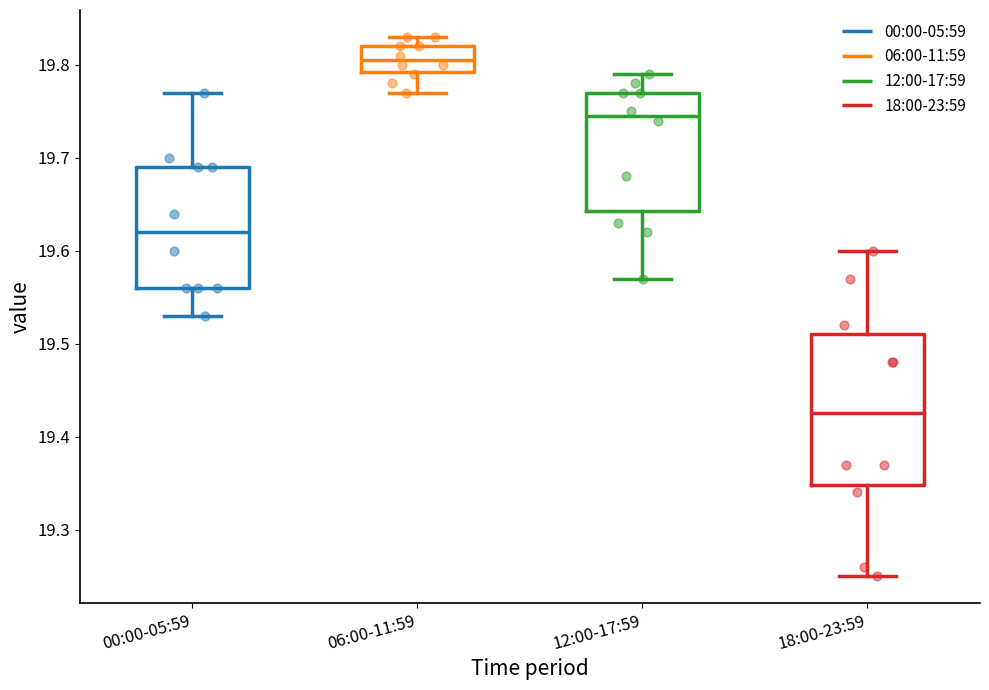

Which box is the tallest, from its lower edge to its upper edge?

18:00-23:59